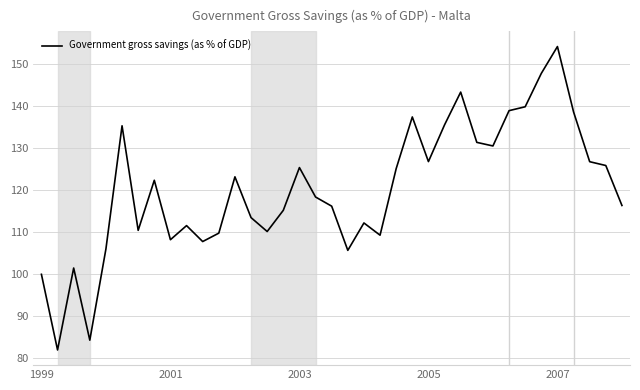

What is the greatest value displayed?

154.2